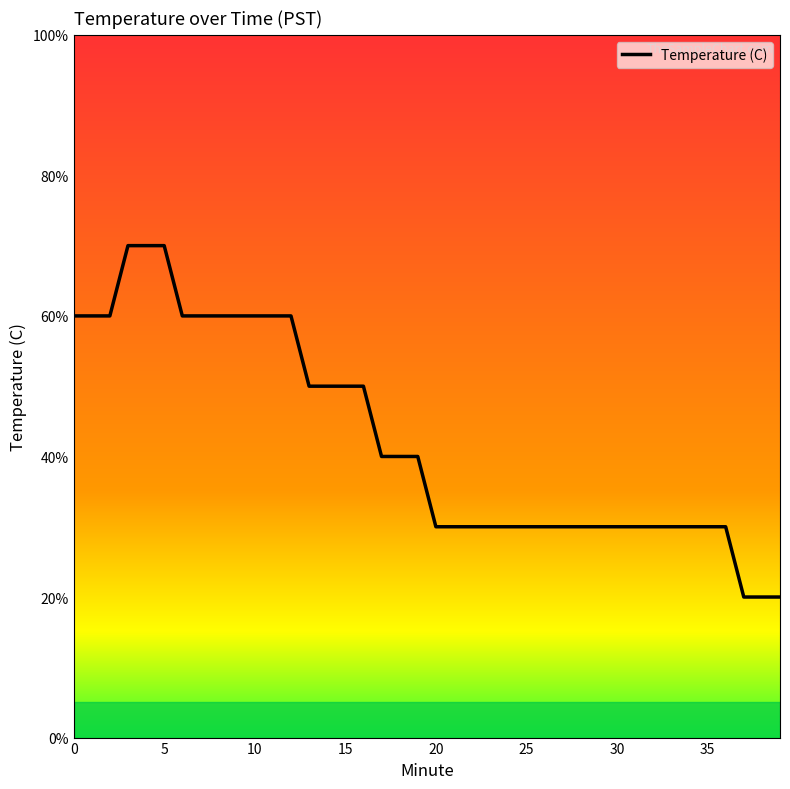

At which label is the value closest to 7?

37